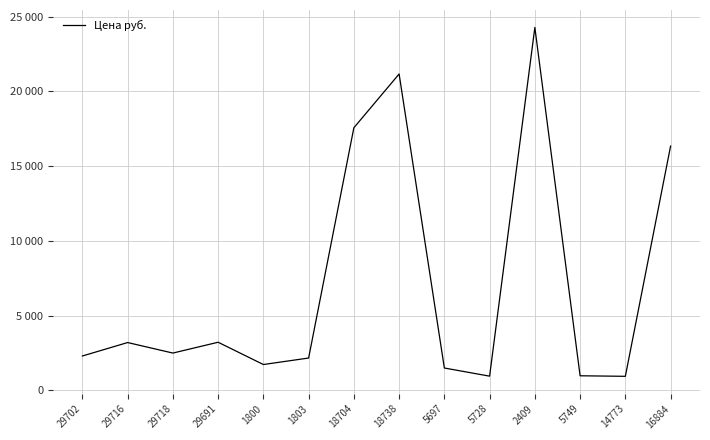

Rank the categories by value from highest to lowest.

2409, 18738, 18704, 16884, 29691, 29716, 29718, 29702, 1803, 1800, 5697, 5749, 5728, 14773